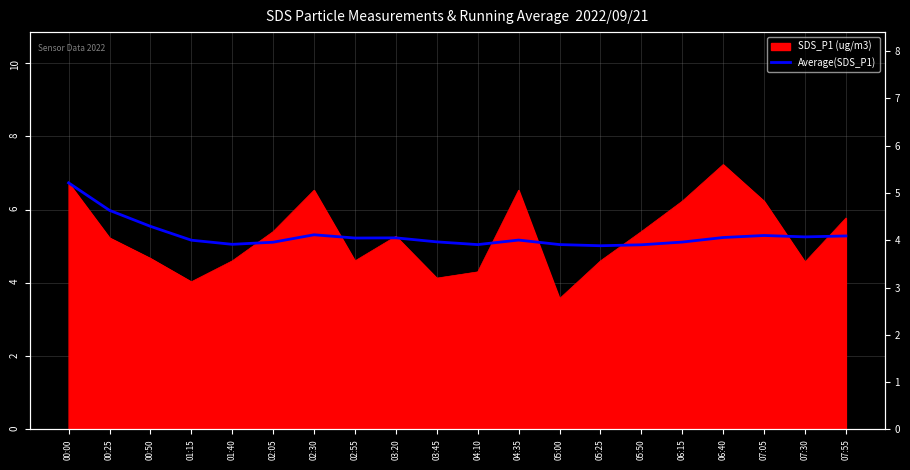

What is the label of the 11th point from the left?

04:10